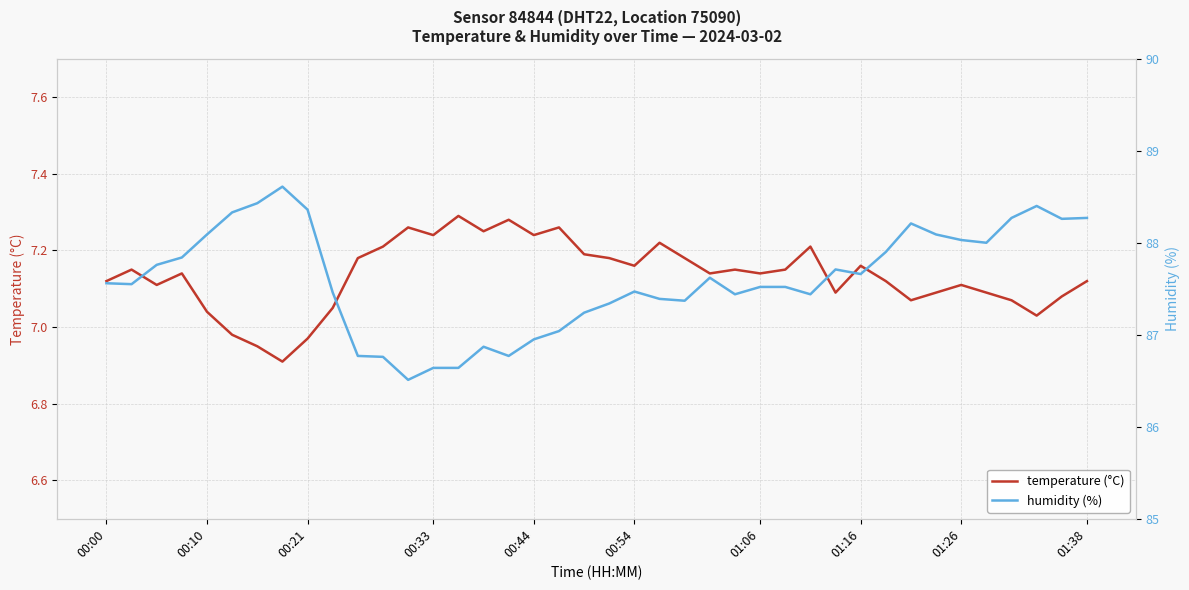

The value of temperature at 15 is 10.3. True or false?

False